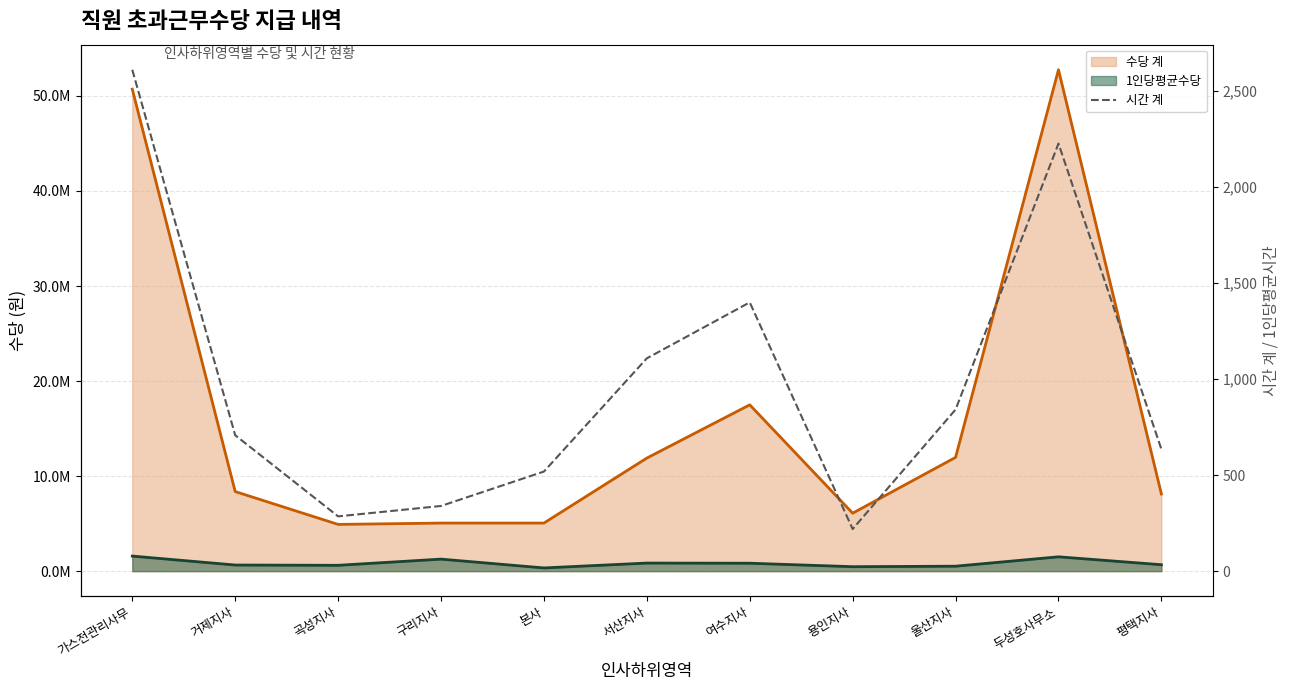

What is the label of the 1st point from the right?

평택지사